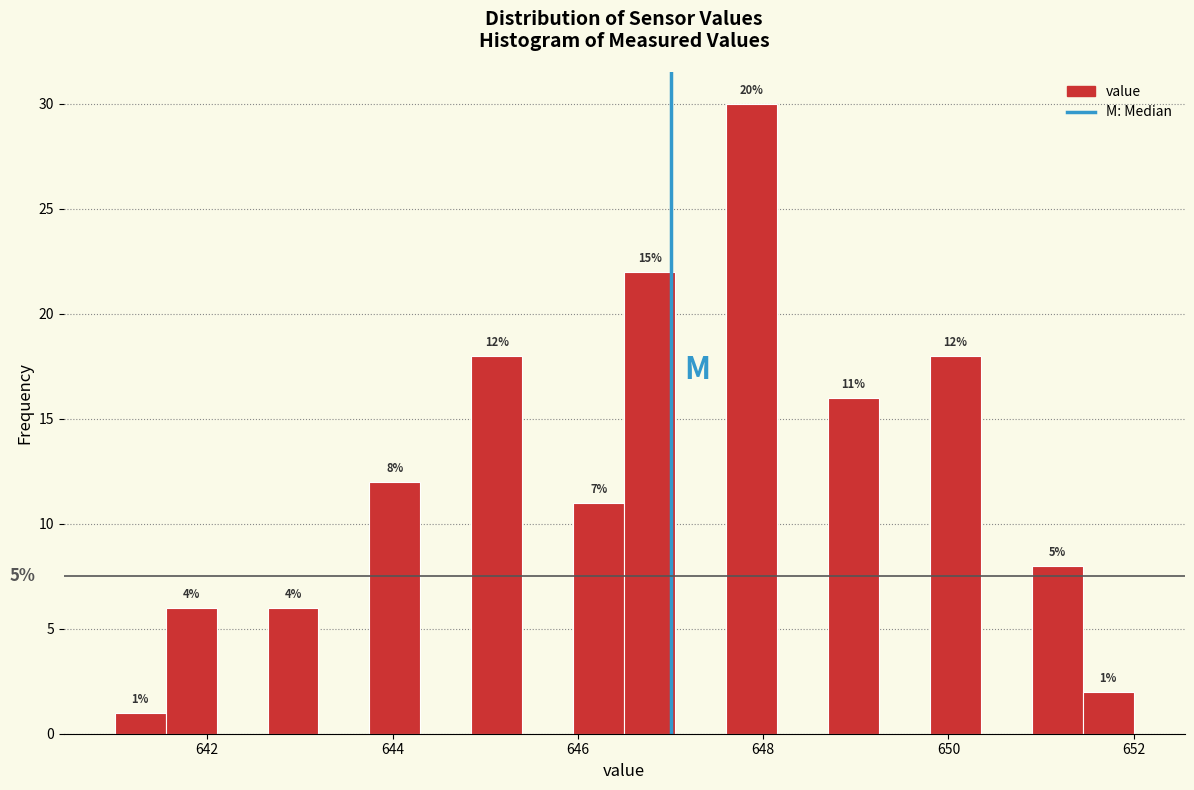

Read against the x-axis, roughly where is the centre of the tallest bar?

647.8